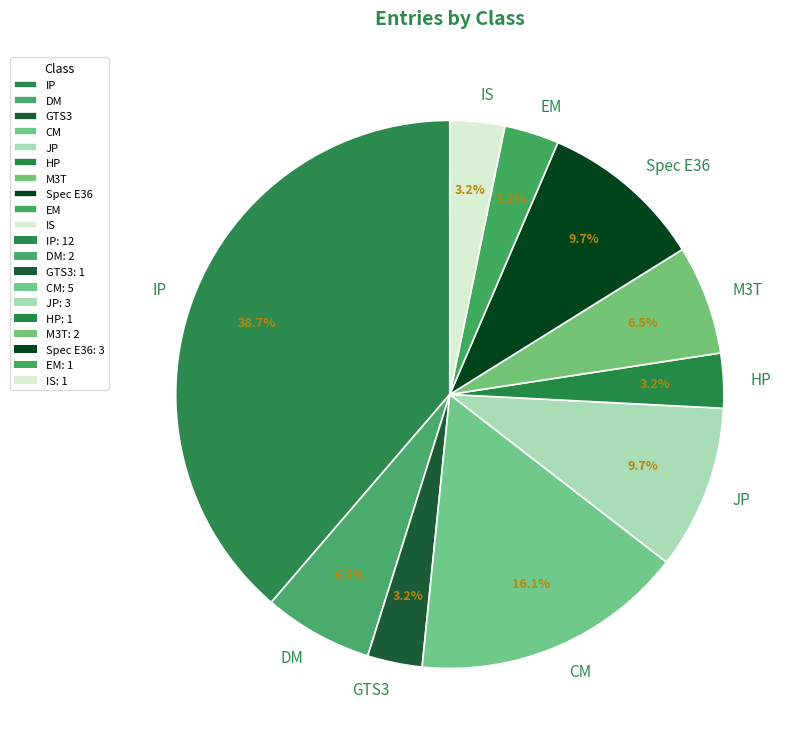

What is the largest slice in the pie chart?

IP